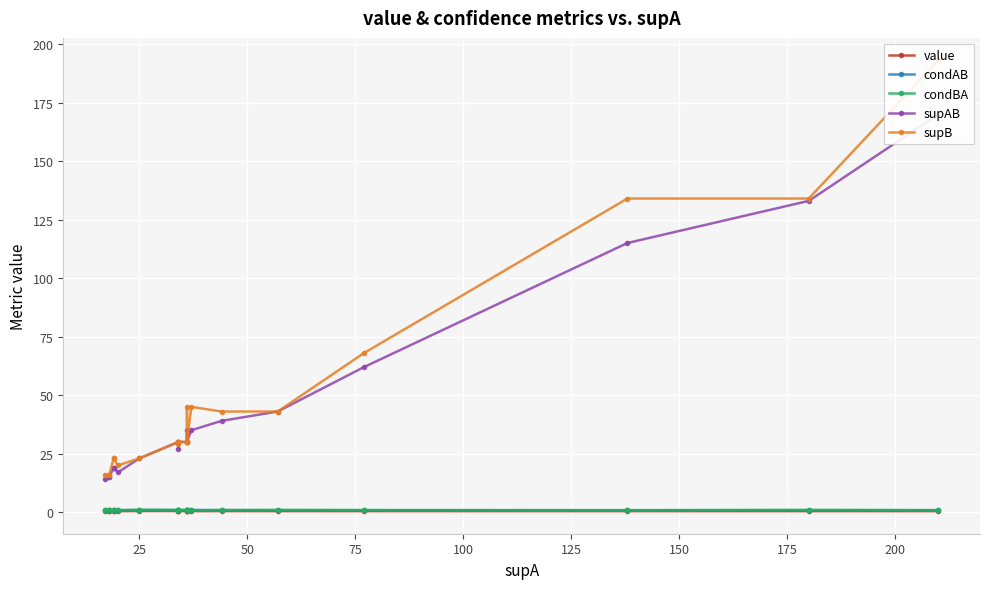

What position from the right is 25?

14